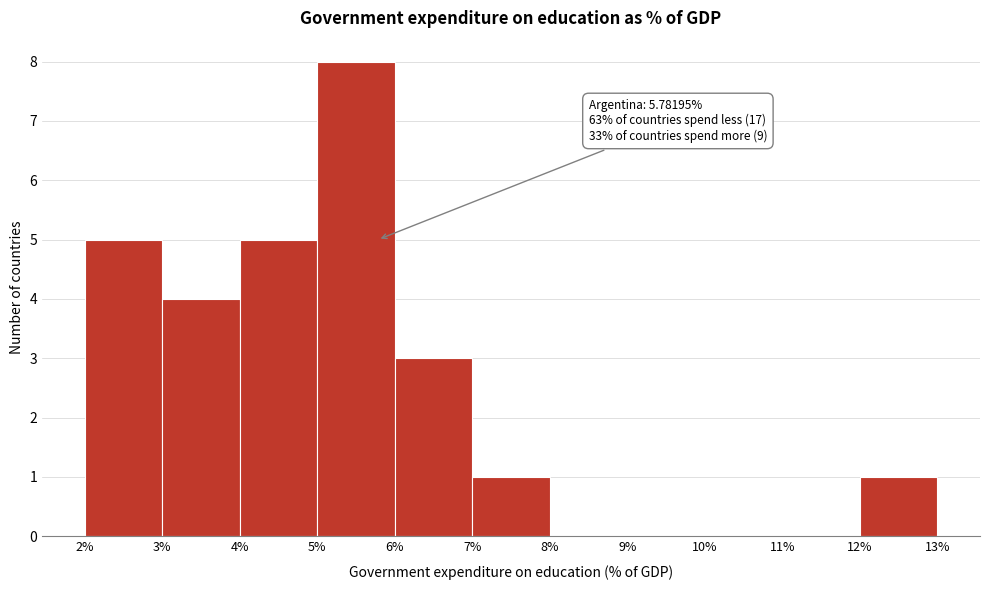

Over which range of the x-axis is the bar tallest?

5% to 6%